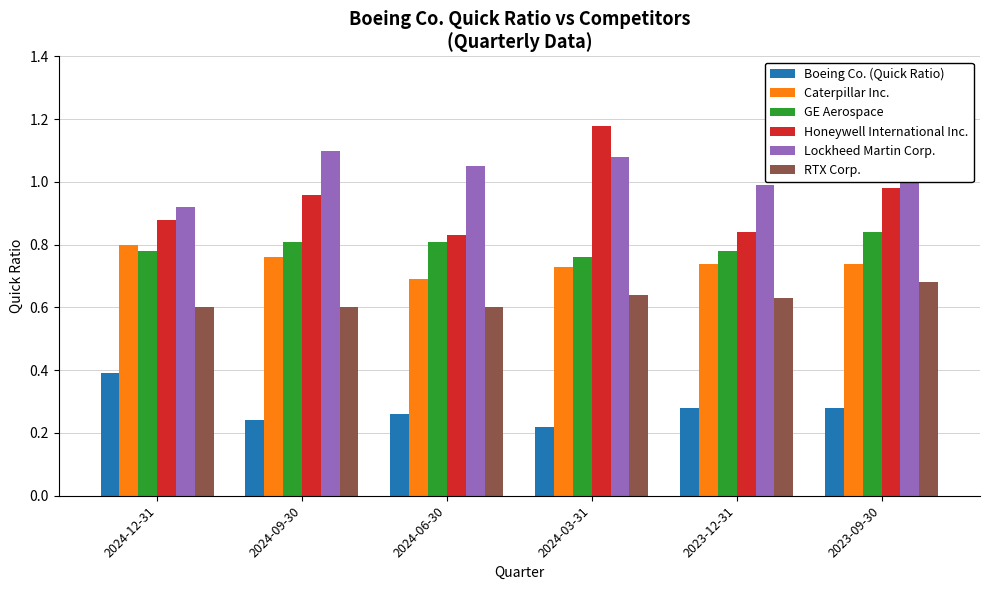

Between 2024-09-30 and 2024-12-31, which is larger?

2024-12-31